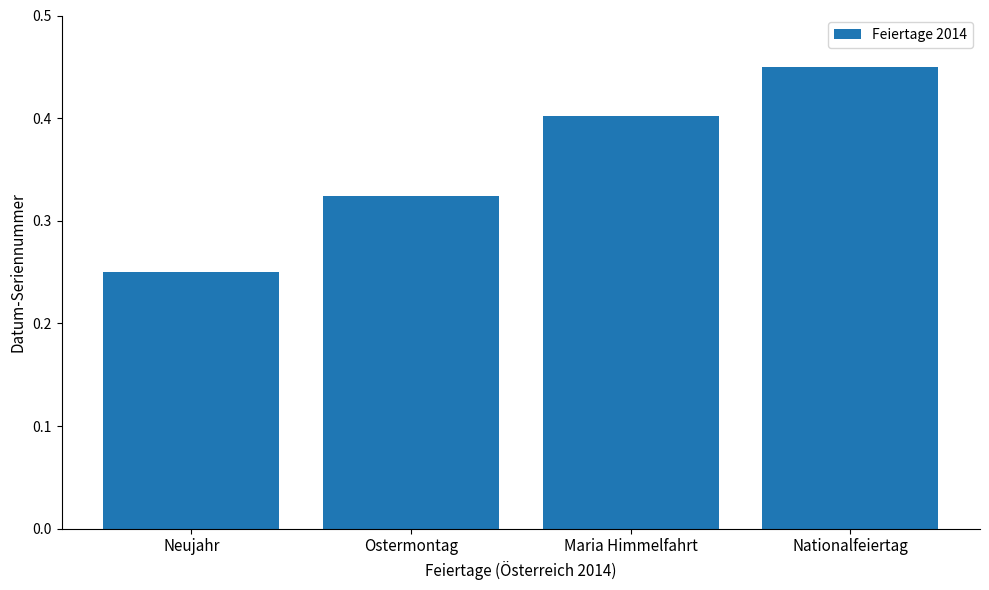

Count the values in the range 0 to 1.

4